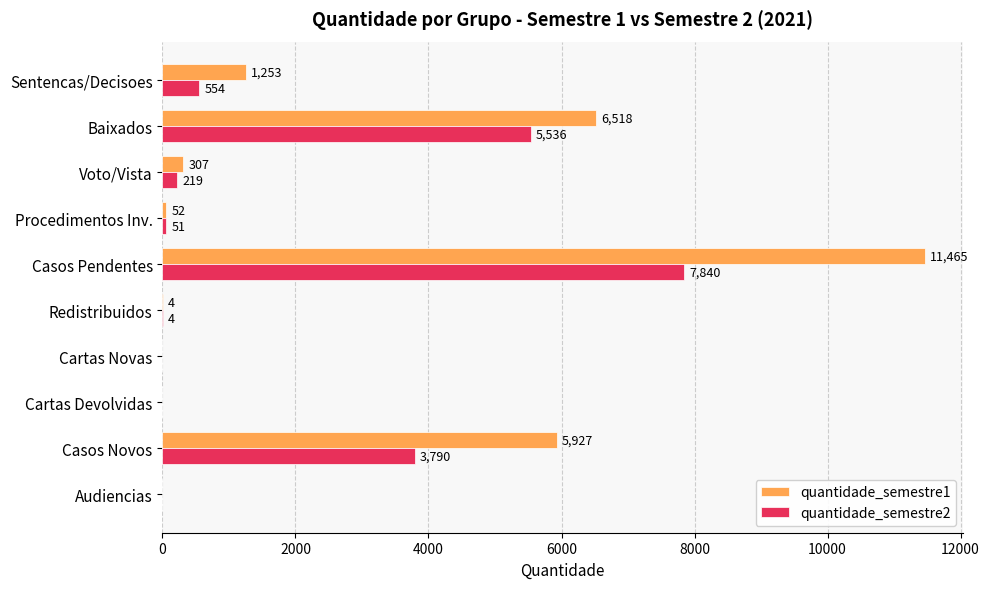

At which category is the sum across all series the highest?

Casos Pendentes